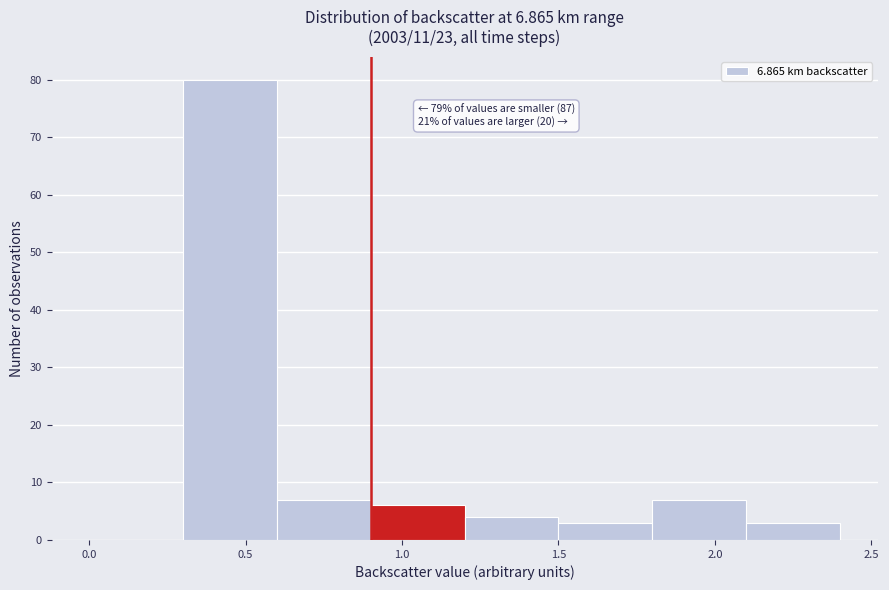

Over which range of the x-axis is the bar tallest?

0.3 to 0.6